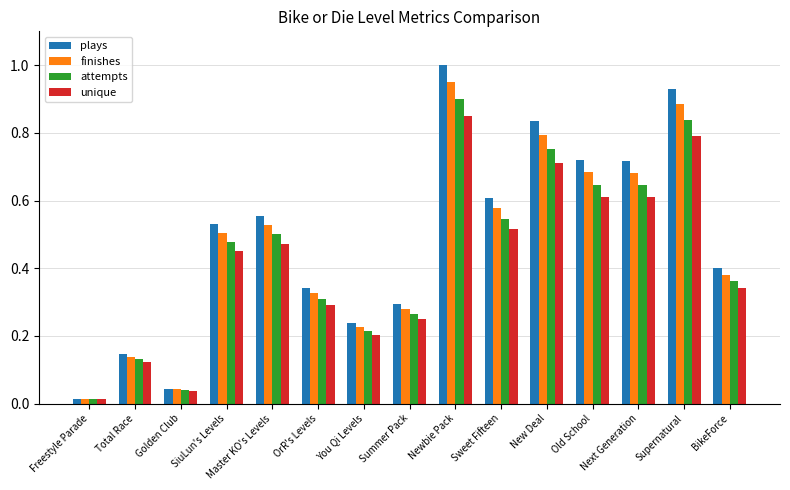

Which series has the widest spread of values?

plays